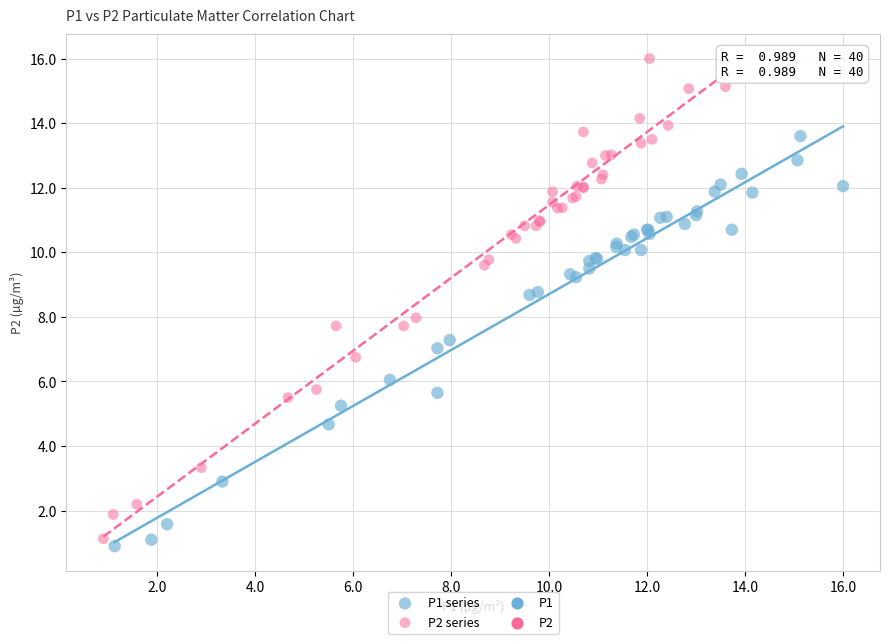

Which series reaches the maximum Y coordinate?

P2 series